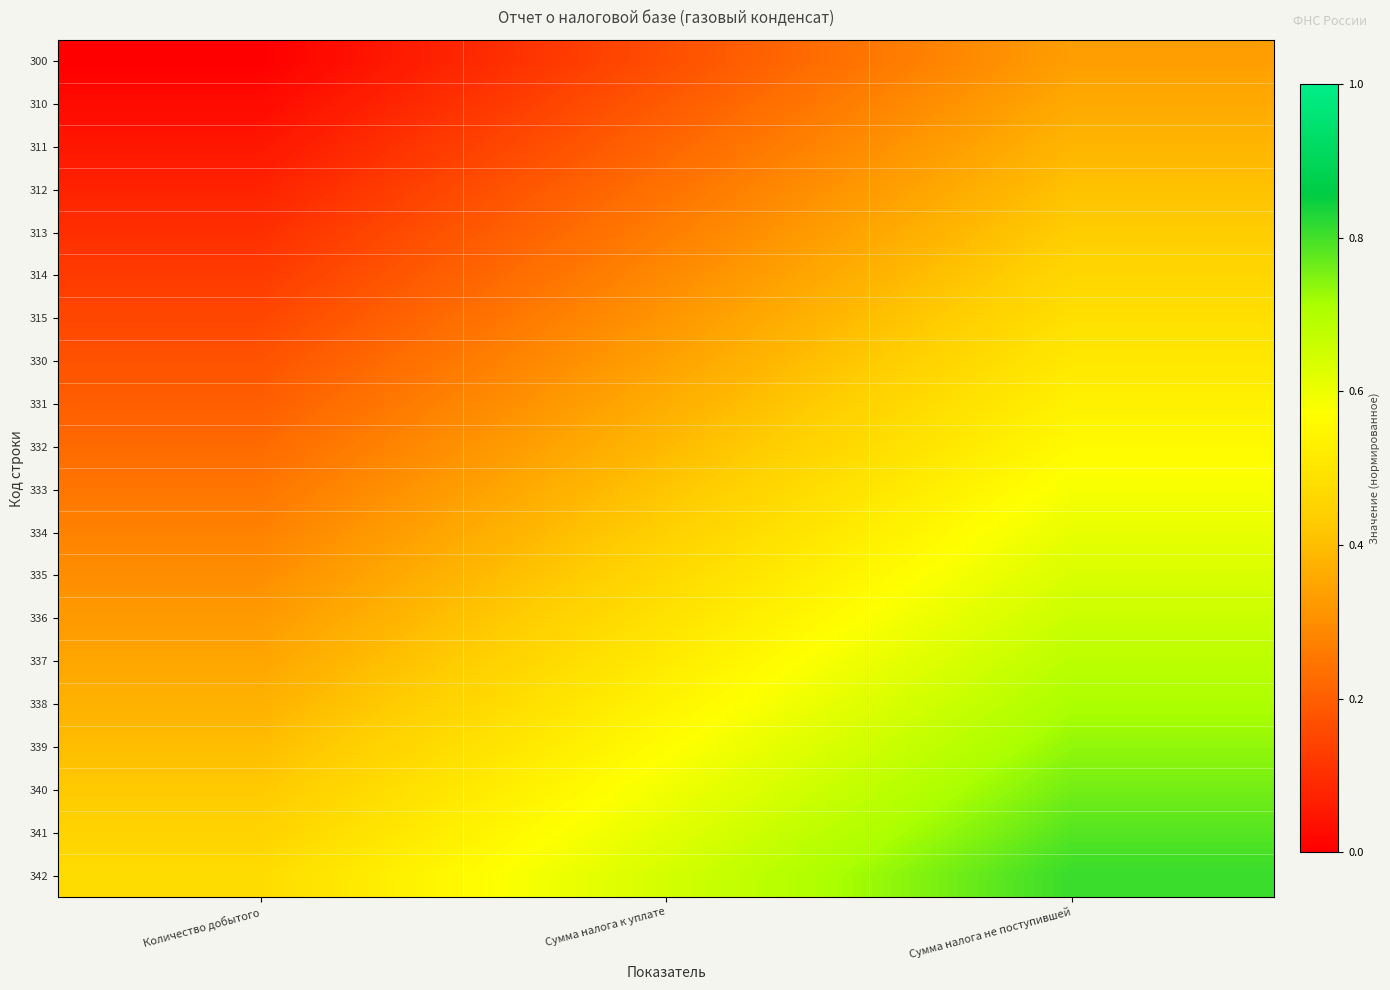

Reading right to left, extract all data points from this chart.

300: Сумма налога не поступившей=0.3	Сумма налога к уплате=0.2	Количество добытого=0.0
310: Сумма налога не поступившей=0.4	Сумма налога к уплате=0.2	Количество добытого=0.0
311: Сумма налога не поступившей=0.4	Сумма налога к уплате=0.2	Количество добытого=0.1
312: Сумма налога не поступившей=0.4	Сумма налога к уплате=0.2	Количество добытого=0.1
313: Сумма налога не поступившей=0.4	Сумма налога к уплате=0.3	Количество добытого=0.1
314: Сумма налога не поступившей=0.5	Сумма налога к уплате=0.3	Количество добытого=0.1
315: Сумма налога не поступившей=0.5	Сумма налога к уплате=0.3	Количество добытого=0.1
330: Сумма налога не поступившей=0.5	Сумма налога к уплате=0.3	Количество добытого=0.2
331: Сумма налога не поступившей=0.5	Сумма налога к уплате=0.4	Количество добытого=0.2
332: Сумма налога не поступившей=0.6	Сумма налога к уплате=0.4	Количество добытого=0.2
333: Сумма налога не поступившей=0.6	Сумма налога к уплате=0.4	Количество добытого=0.2
334: Сумма налога не поступившей=0.6	Сумма налога к уплате=0.4	Количество добытого=0.3
335: Сумма налога не поступившей=0.6	Сумма налога к уплате=0.5	Количество добытого=0.3
336: Сумма налога не поступившей=0.7	Сумма налога к уплате=0.5	Количество добытого=0.3
337: Сумма налога не поступившей=0.7	Сумма налога к уплате=0.5	Количество добытого=0.3
338: Сумма налога не поступившей=0.7	Сумма налога к уплате=0.5	Количество добытого=0.4
339: Сумма налога не поступившей=0.7	Сумма налога к уплате=0.6	Количество добытого=0.4
340: Сумма налога не поступившей=0.8	Сумма налога к уплате=0.6	Количество добытого=0.4
341: Сумма налога не поступившей=0.8	Сумма налога к уплате=0.6	Количество добытого=0.5
342: Сумма налога не поступившей=0.8	Сумма налога к уплате=0.6	Количество добытого=0.5